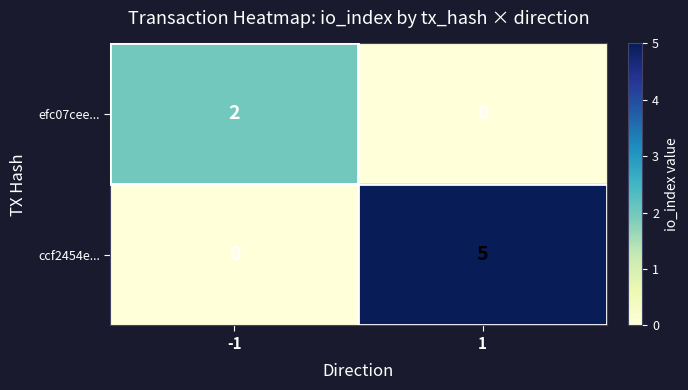

At -1, list the series in order from largest to smallest.

efc07cee..., ccf2454e...